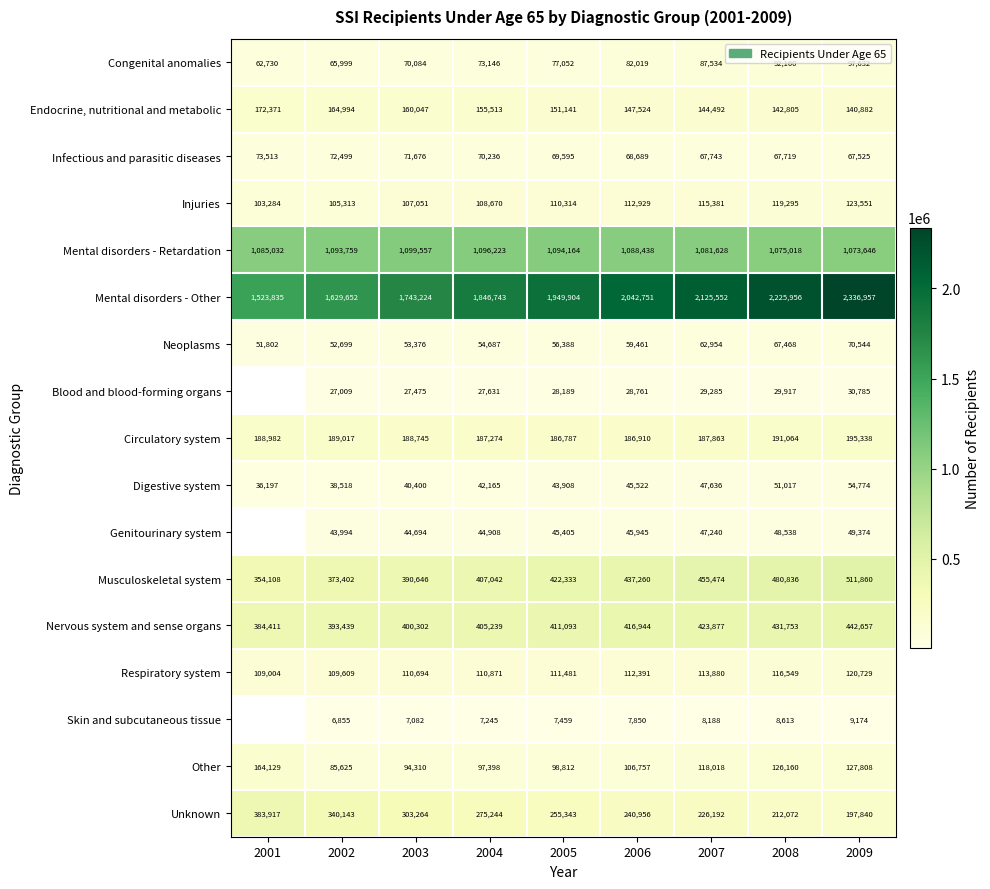

How many values in the Infectious and parasitic diseases series are below 69595?

4